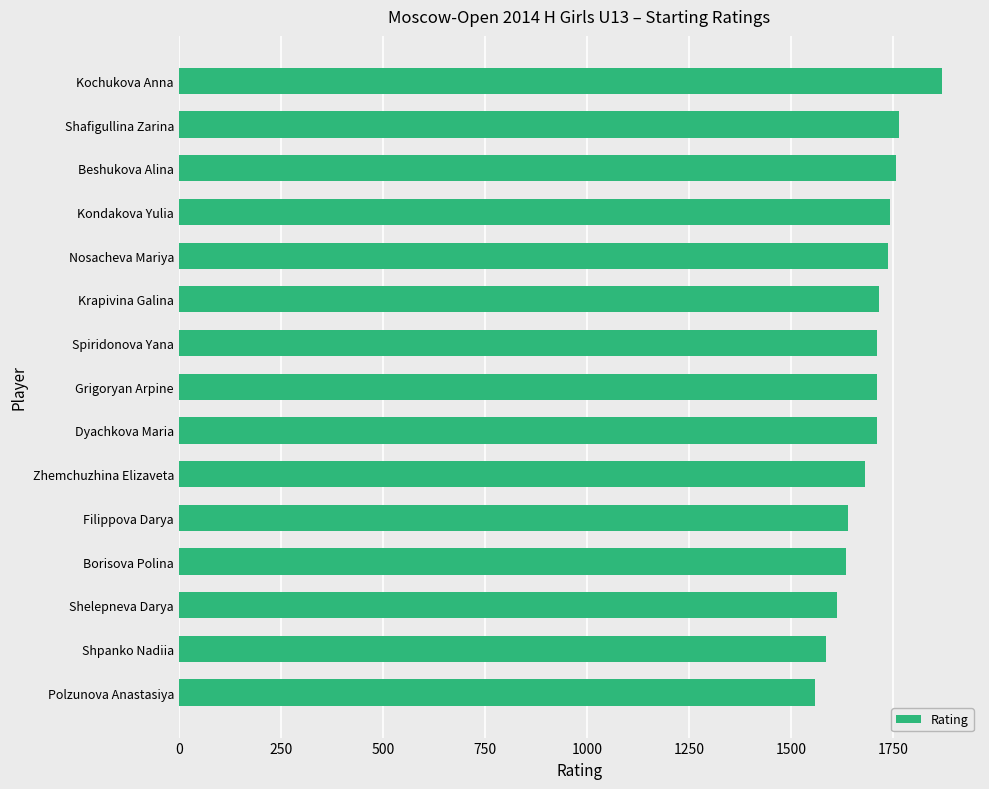

Which has a higher value, Dyachkova Maria or Polzunova Anastasiya?

Dyachkova Maria